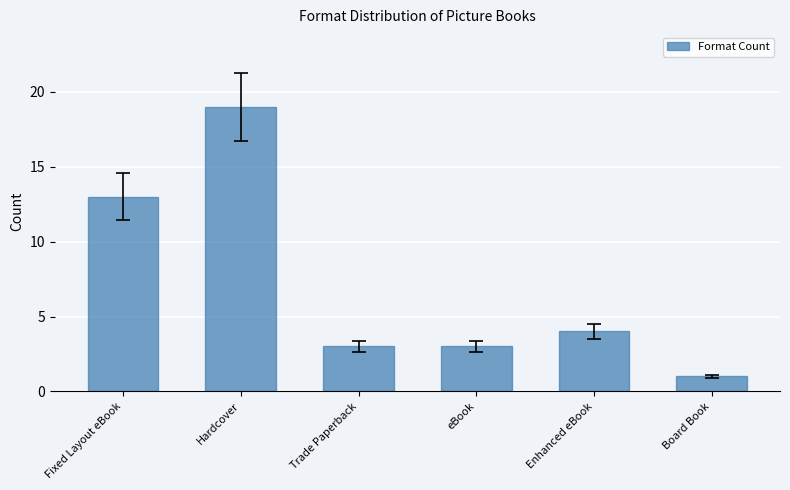

What is the sum of all values?

43